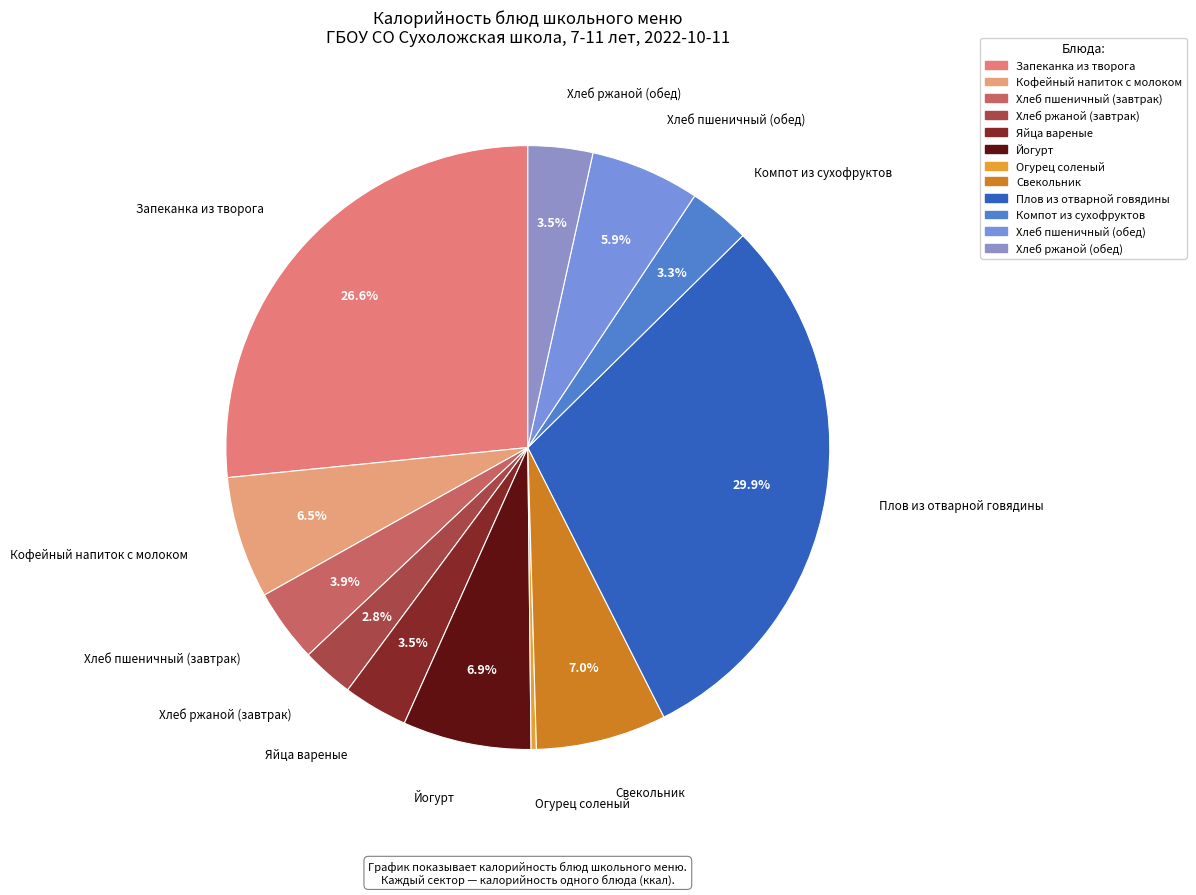

How many slices are in this pie chart?

12